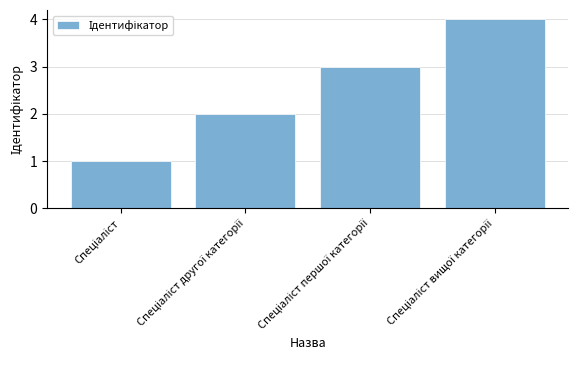

What is the maximum value shown in the chart?

4